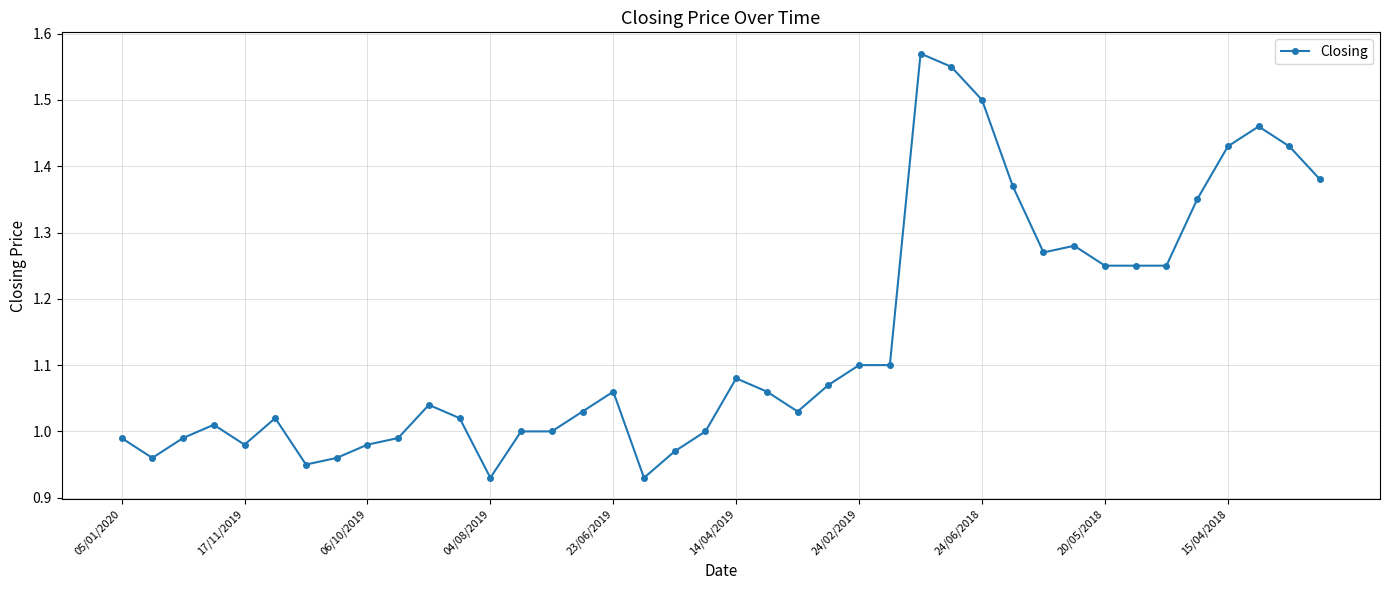

What is the difference between the second highest and second lowest values?

0.6